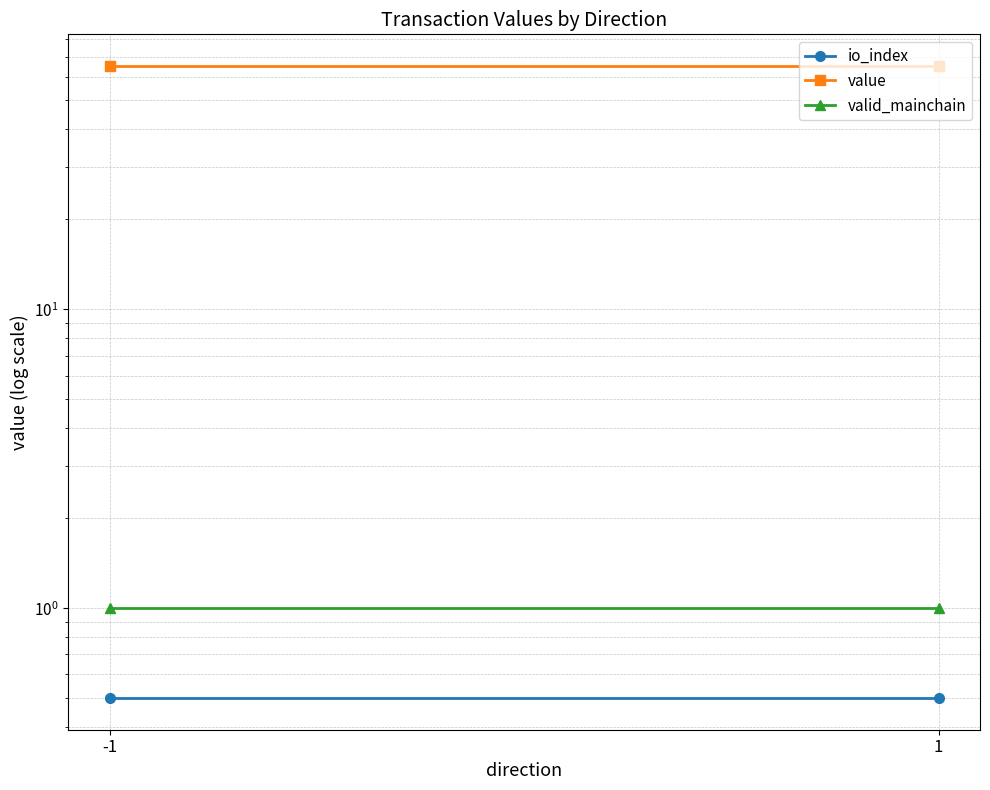

What is the total value across all series at 1?

66.7